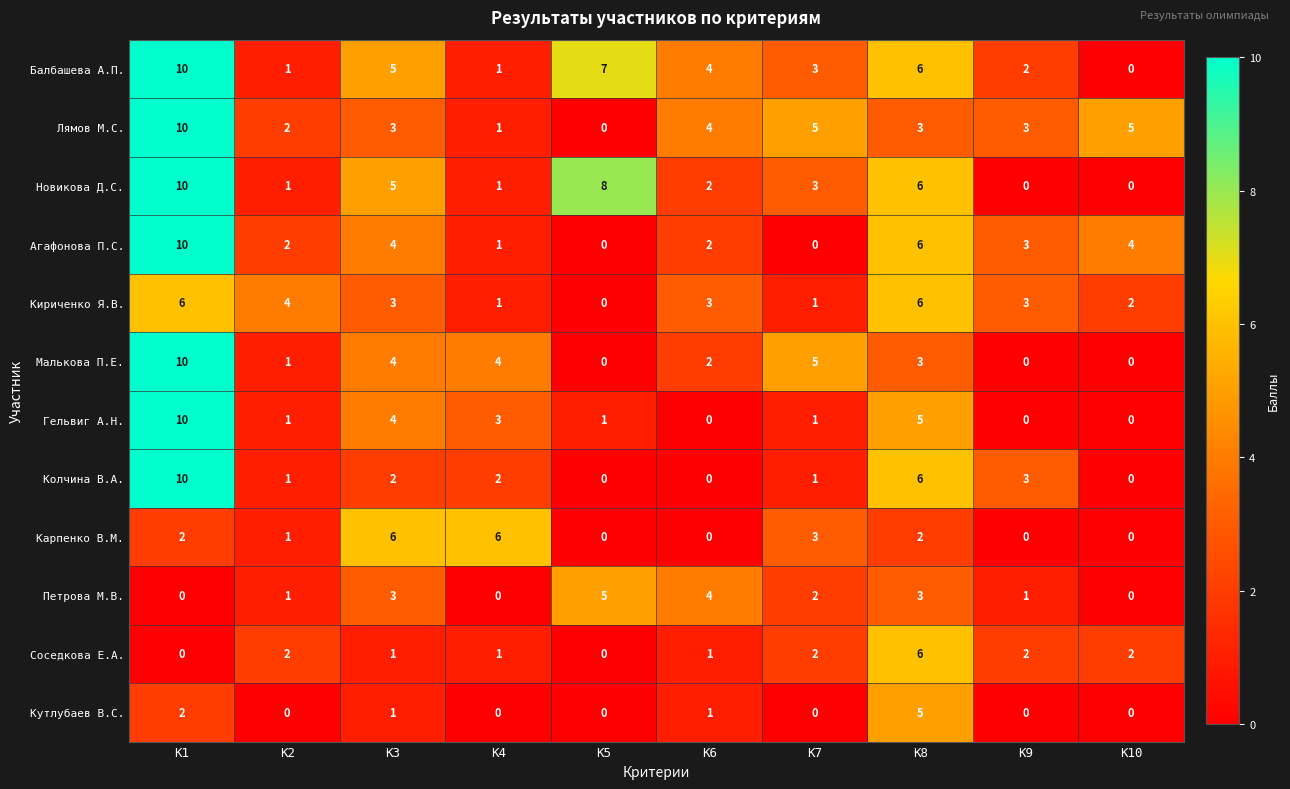

What is the difference between the second highest and minimum values in the Кириченко Я.В. series?

6